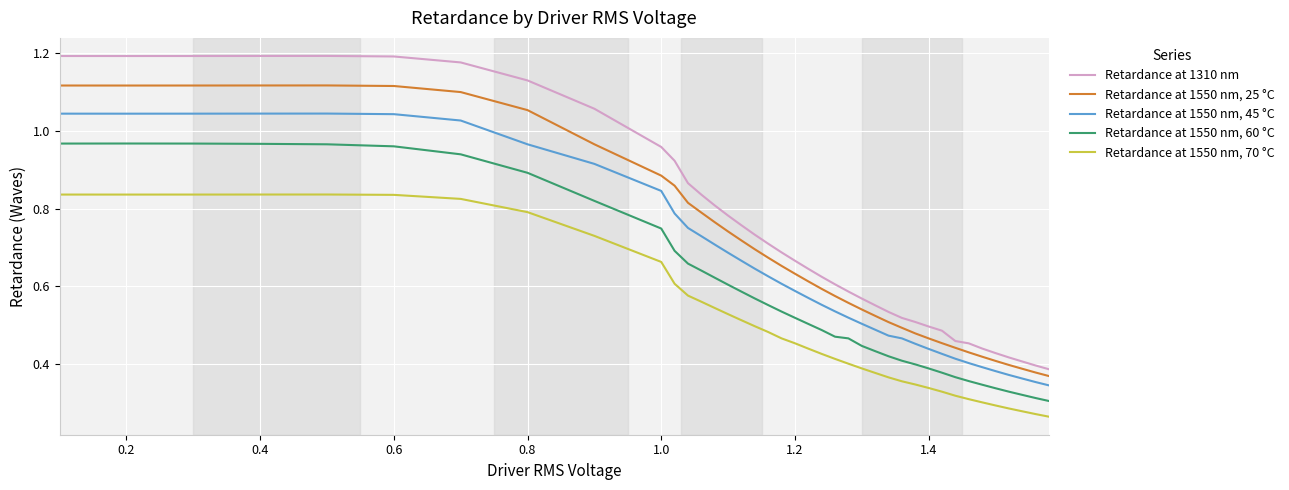

What is the sum of all Retardance at 1550 nm, 45 °C values?

25.3